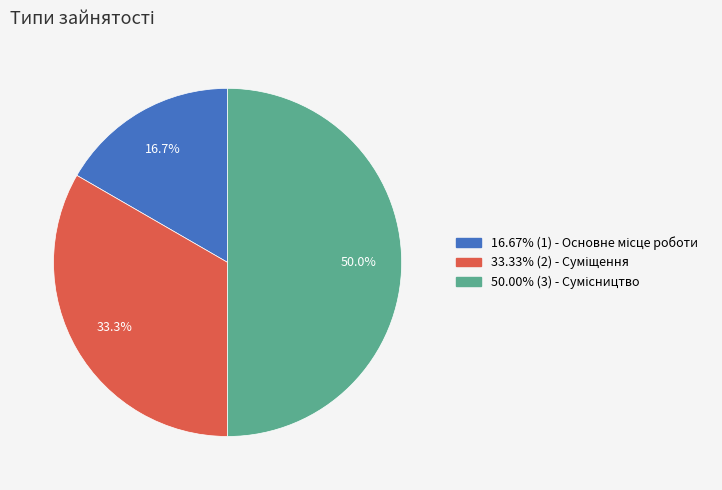

How many slices are in this pie chart?

3